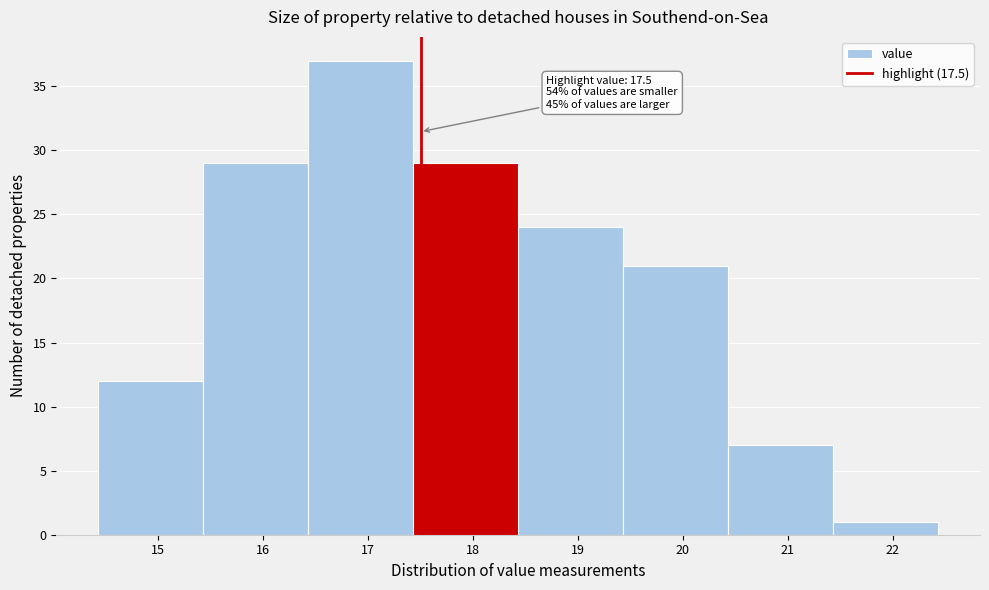

Over which range of the x-axis is the bar tallest?

16.43 to 17.43